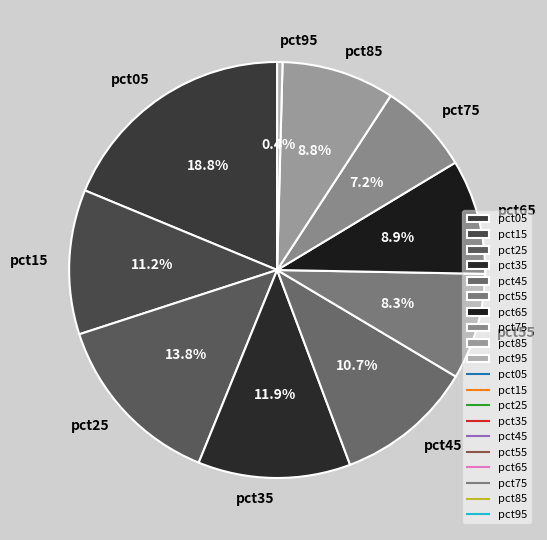

Is the sum of pct65 and pct45 greater than half?

No